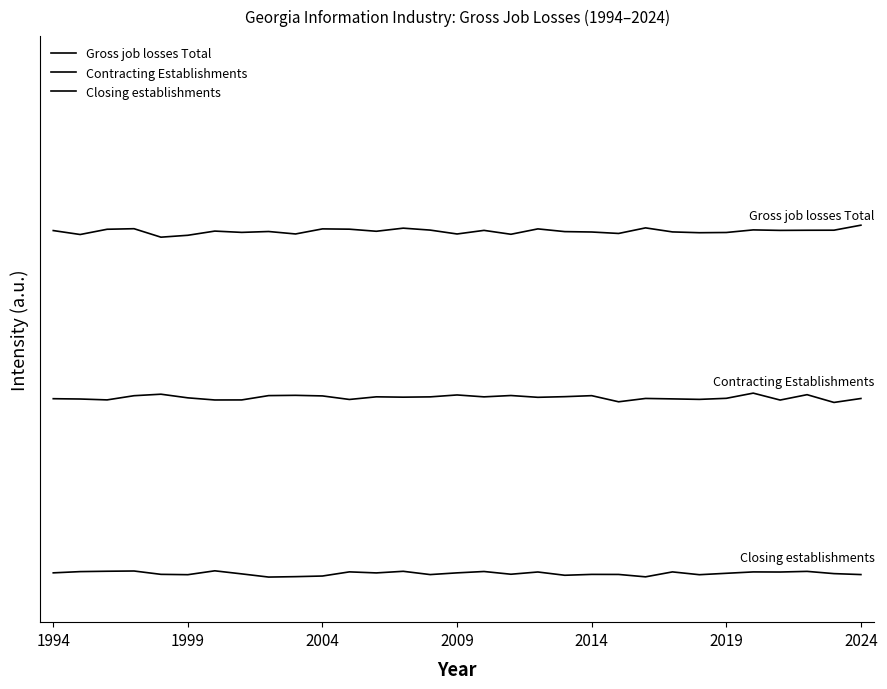

How many interior local peaks does the Contracting Establishments series have?

9